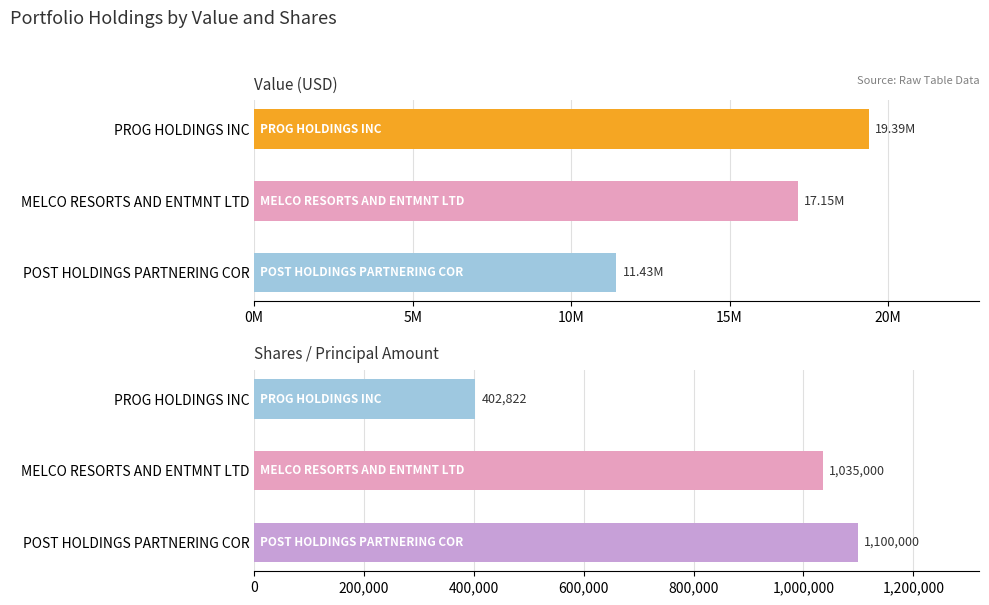

What are all the series names shown in the legend?

Value, Shares or principal amount